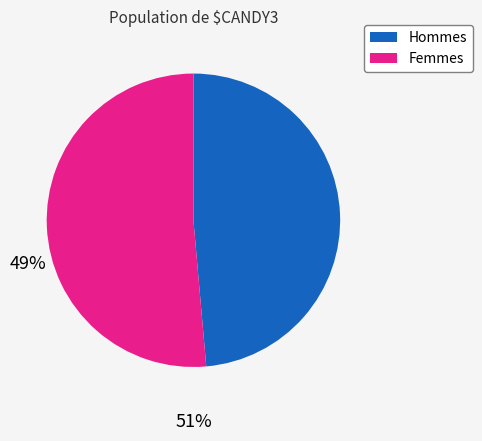

How many segments does this pie chart have?

2